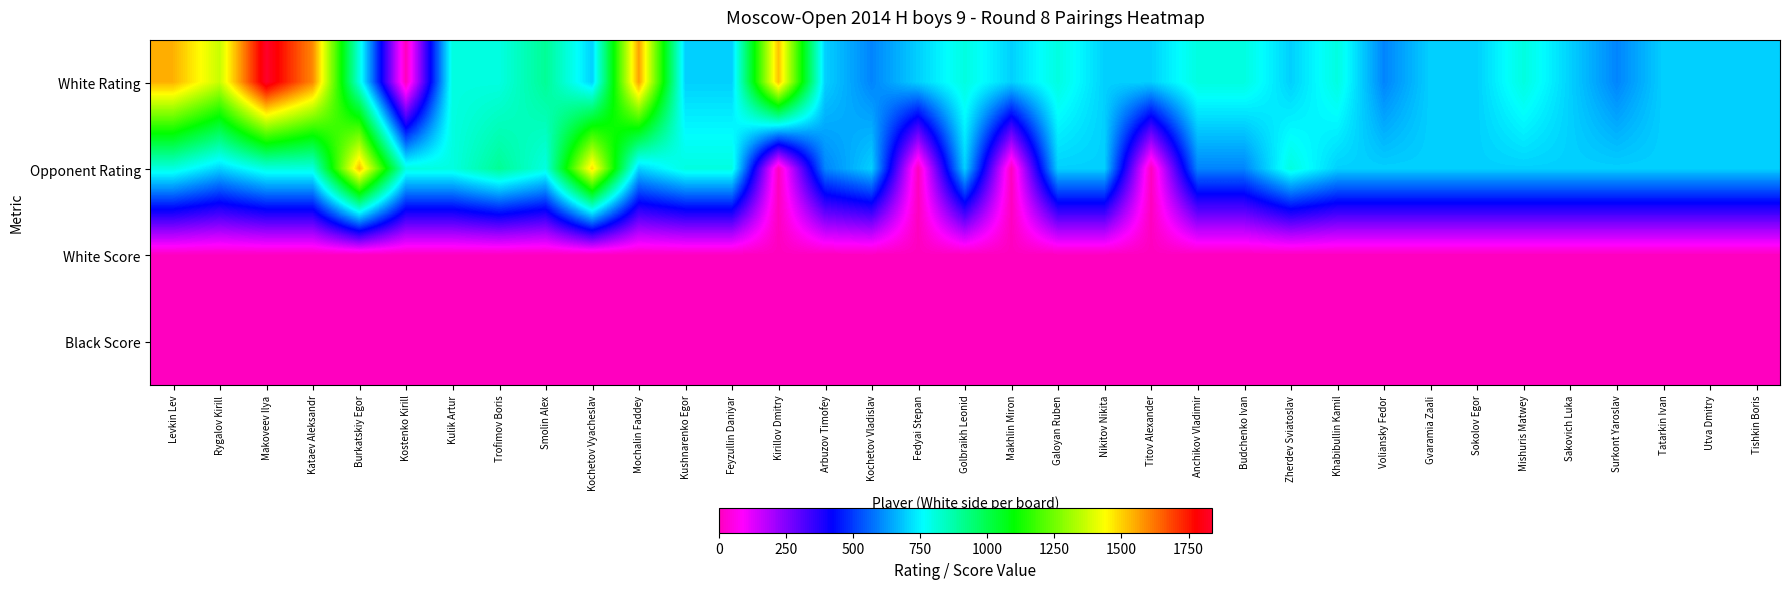

Count the number of data series in this chart.

4